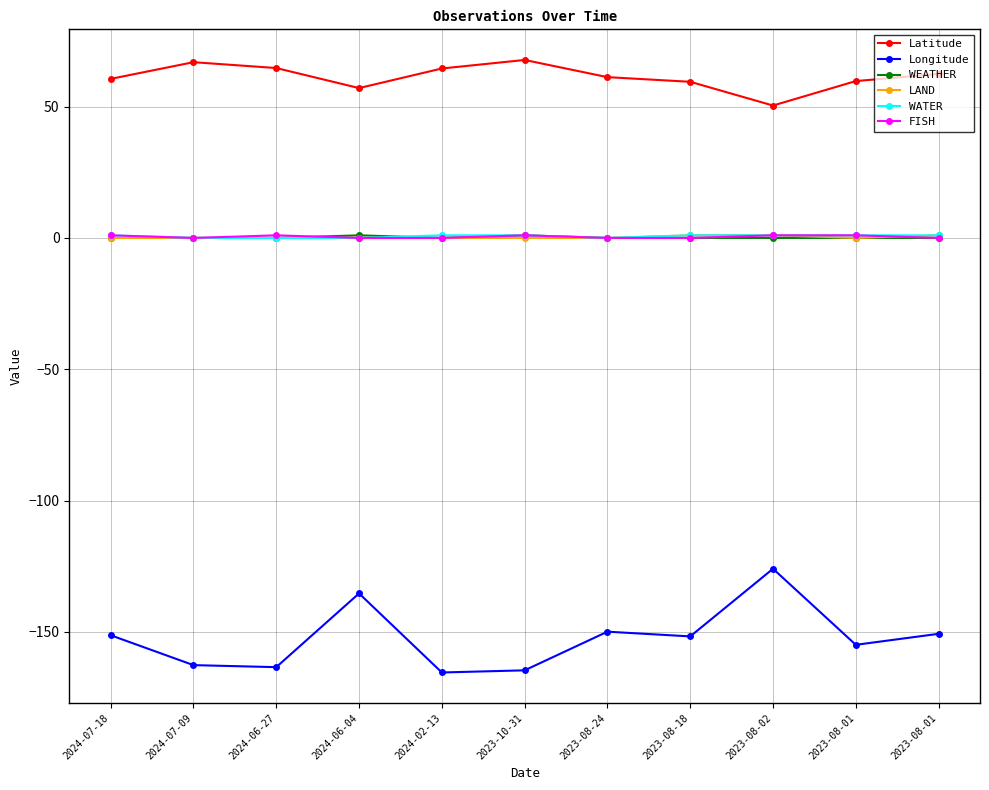

How many lines are shown in the chart?

6